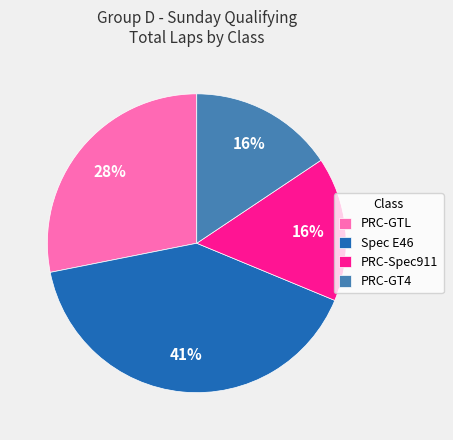

Combined, do Spec E46 and PRC-Spec911 account for over 50%?

Yes